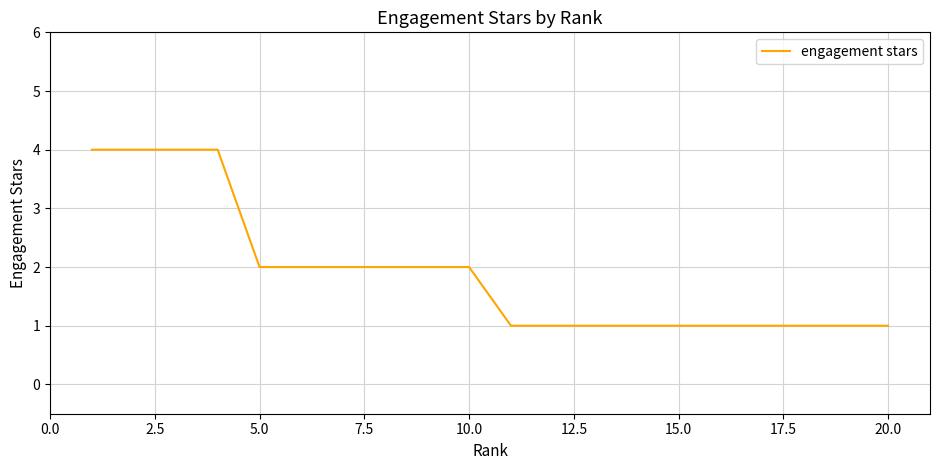

What is the greatest value displayed?

4